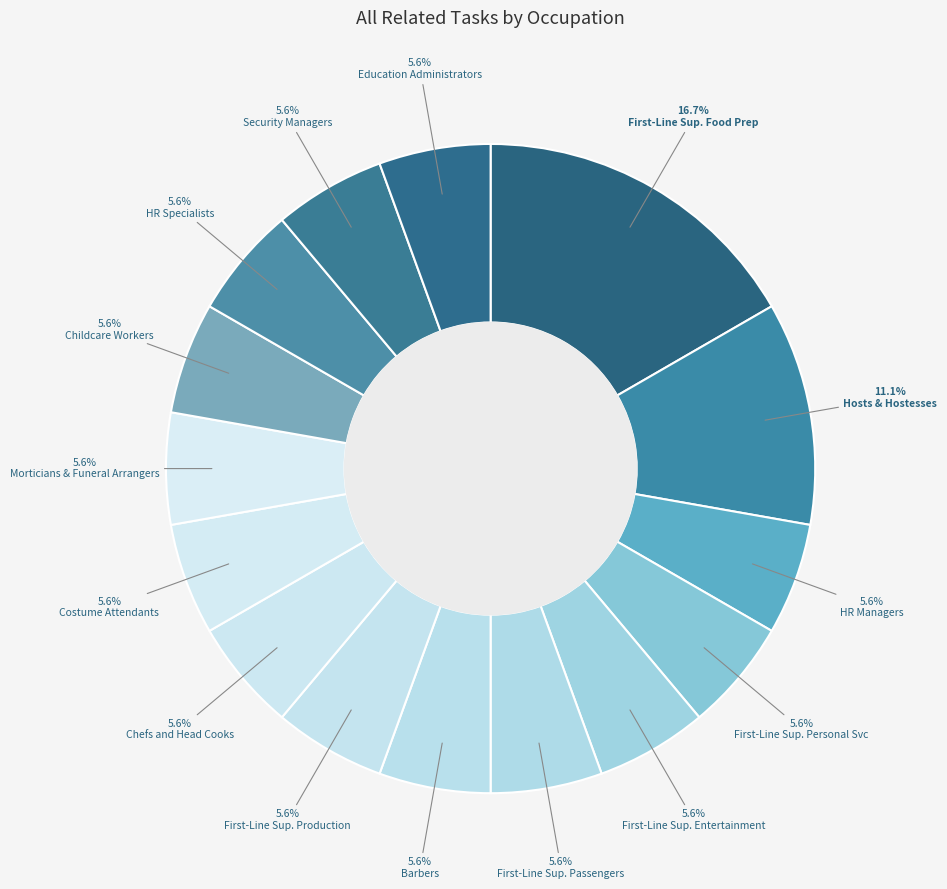

Which category has the smallest portion of the pie?

Human Resources Managers